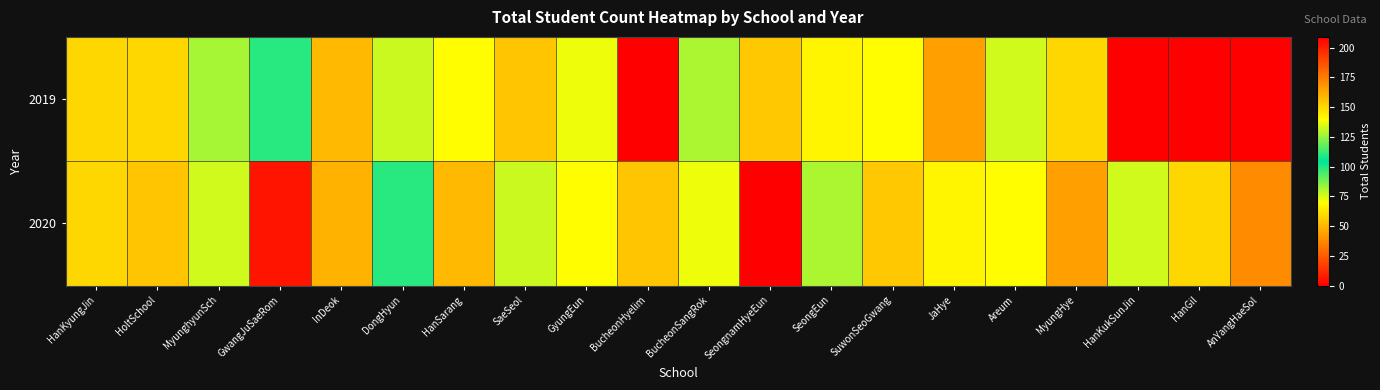

Which series has the largest total across all categories?

2020